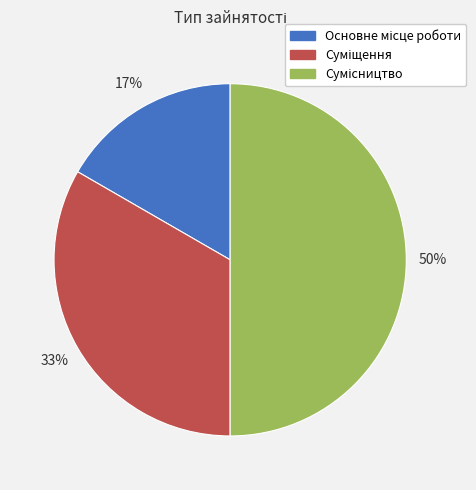

To the nearest percent, what is the difference between the largest and smallest slice percentages?

33%